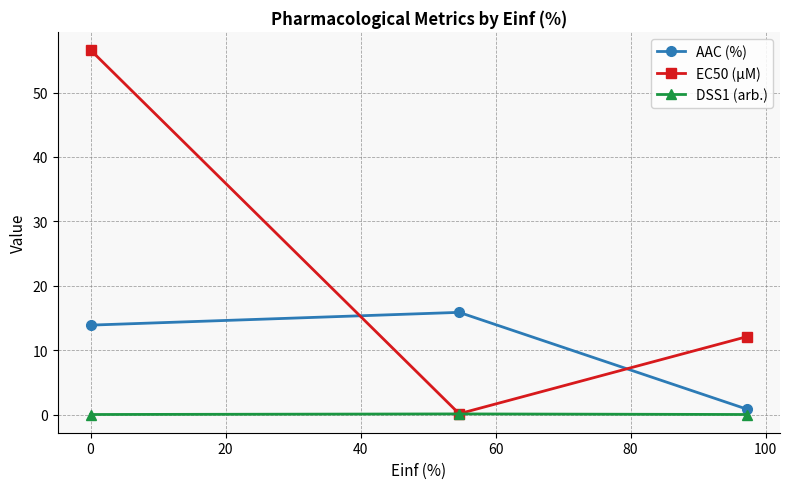

What is the value of the EC50 (µM) point at the 1st from the left?

56.6